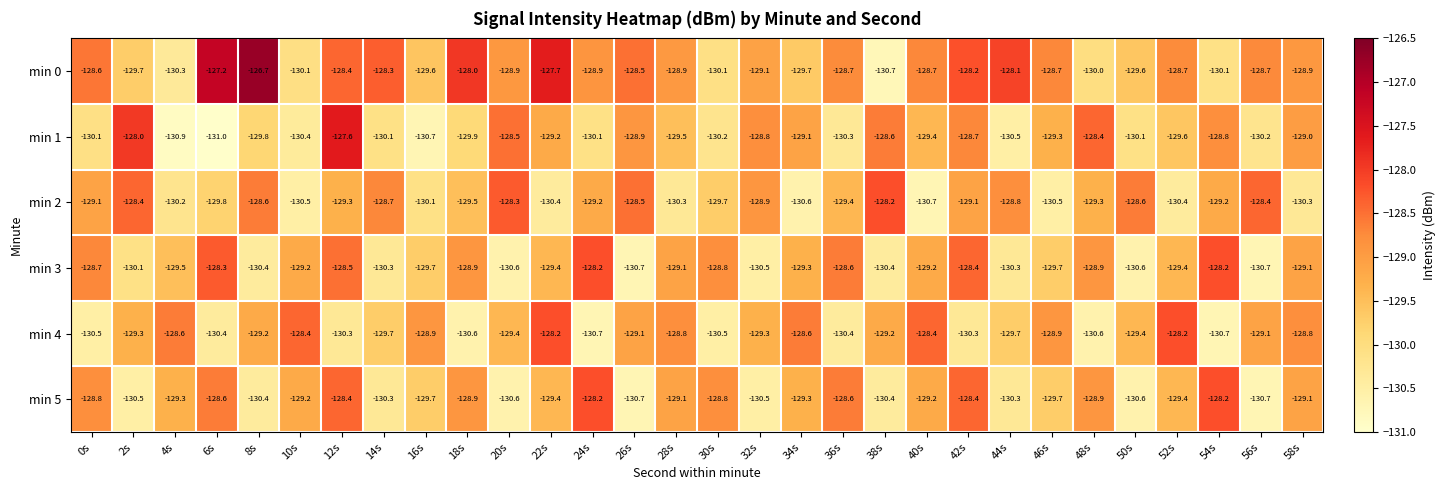

What is the total value across all series at 20s?

-776.3